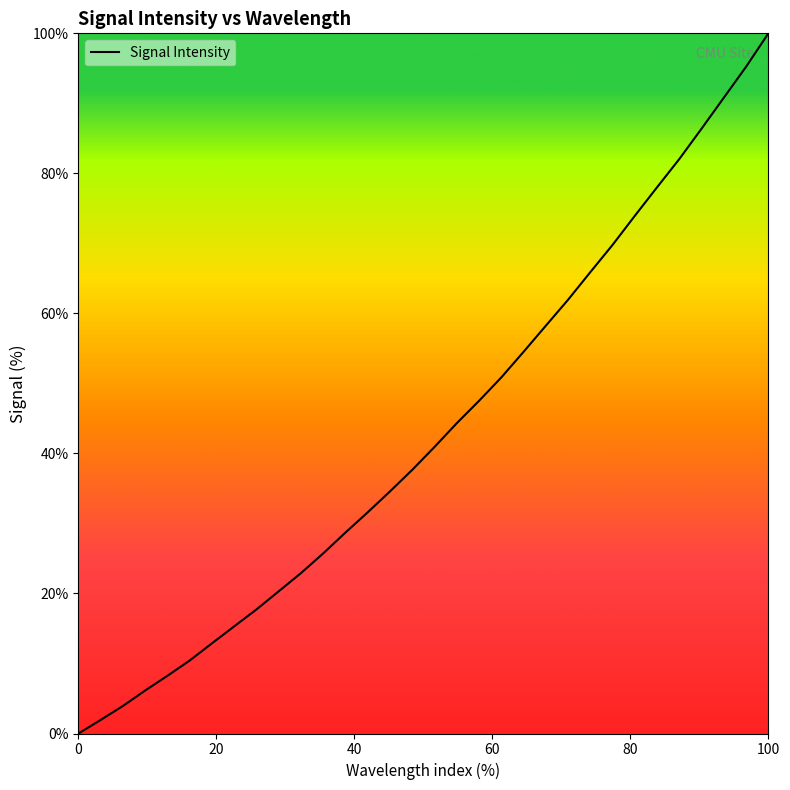

What is the maximum value shown in the chart?

100.0